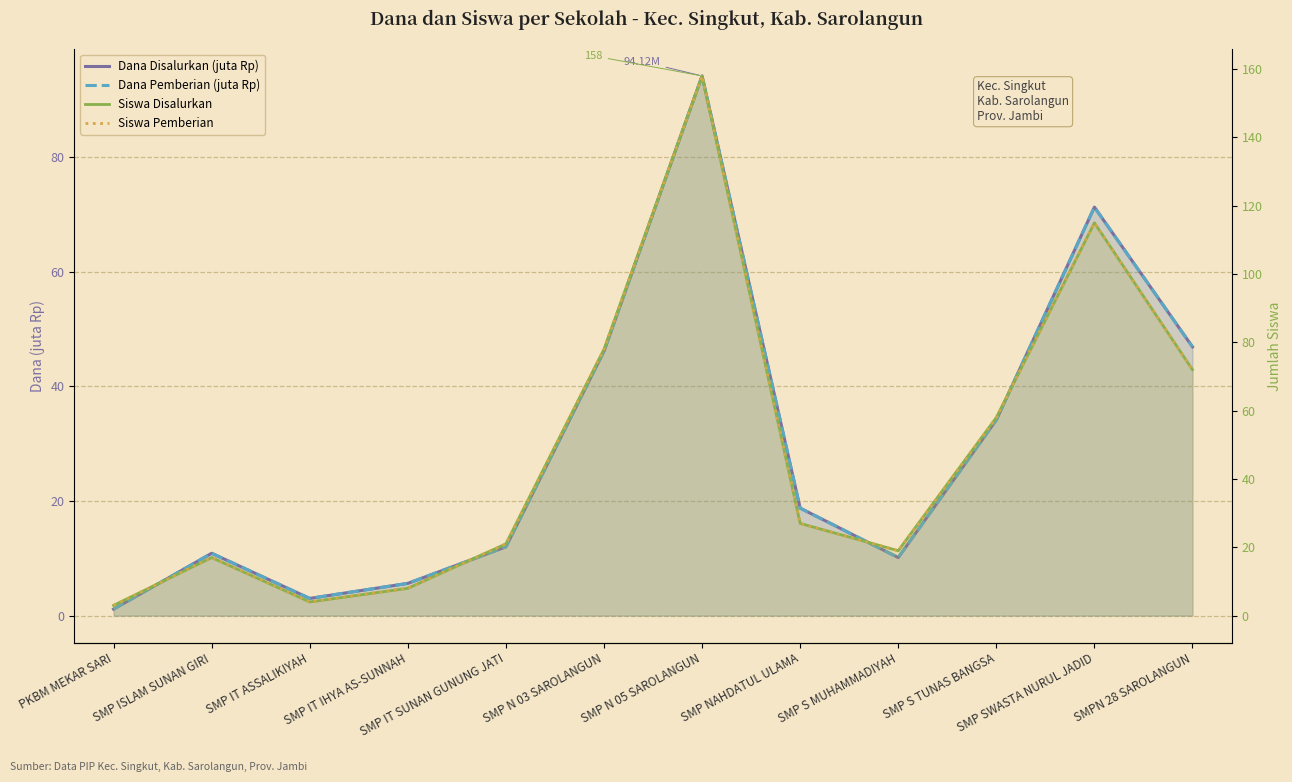

What is the total value across all series at SMP ISLAM SUNAN GIRI?

55.8